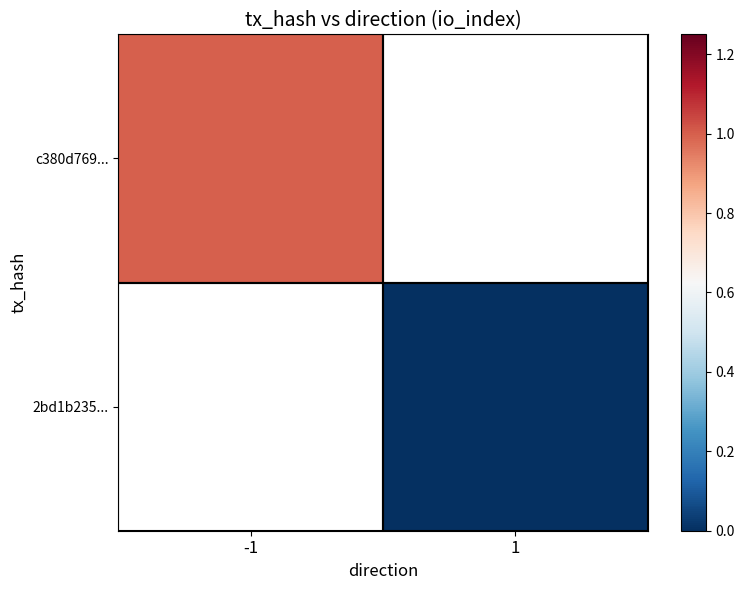

What is the maximum value for c380d769...?

1.0